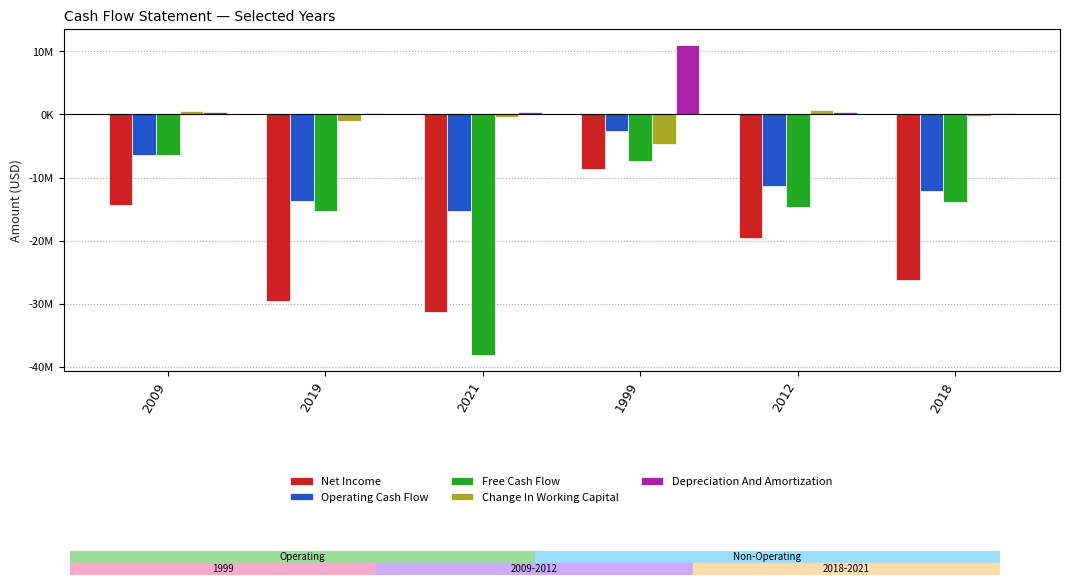

Are the bars horizontal?

No